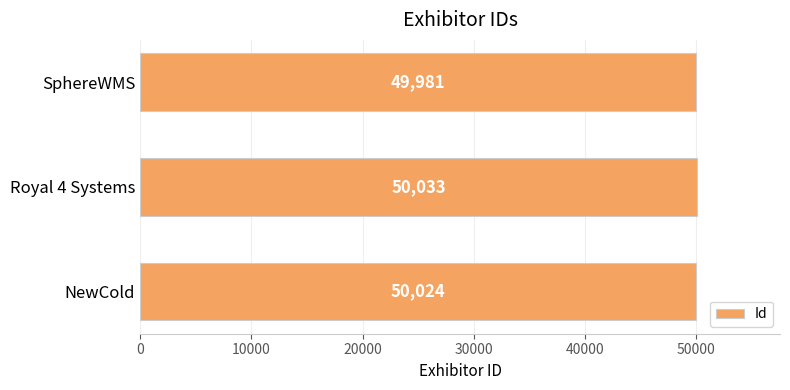

Which label corresponds to the largest value in the chart?

Royal 4 Systems